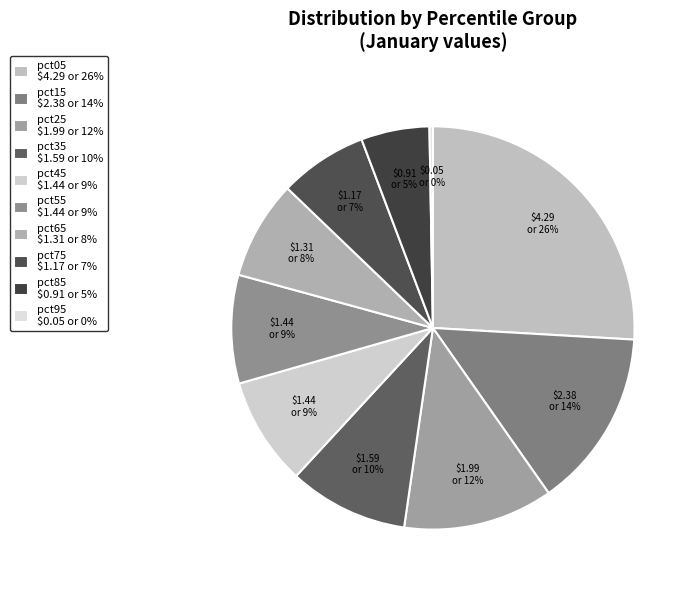

What is the smallest slice in the pie chart?

pct95